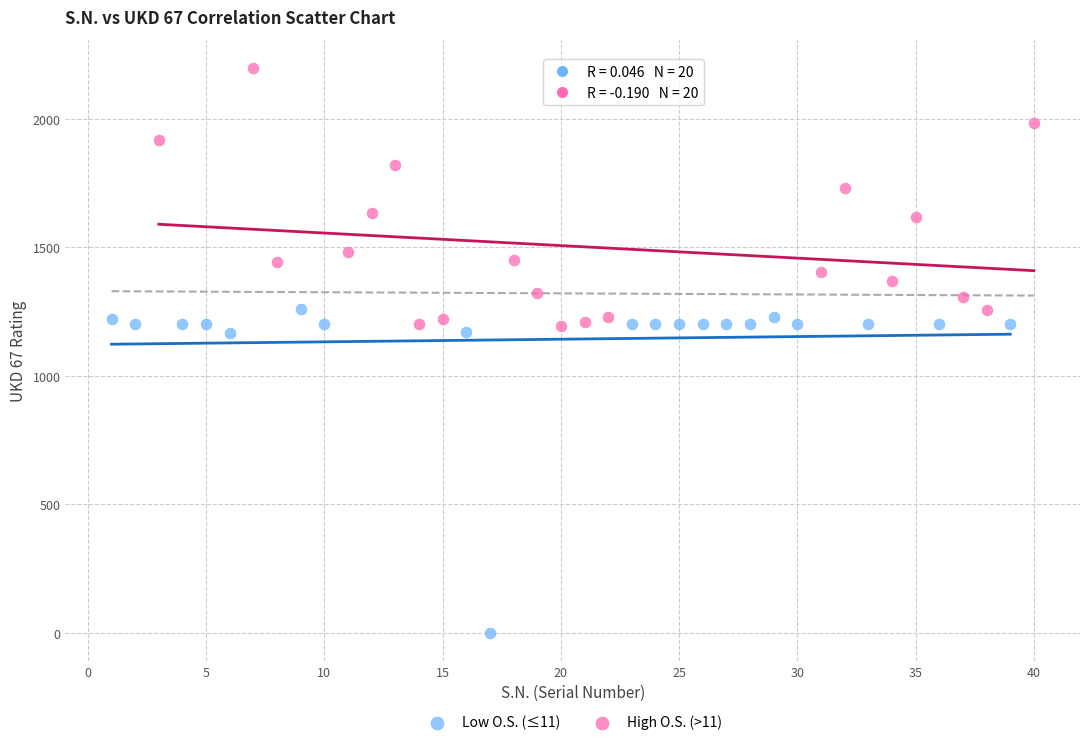

Which series contains the lowest Y value?

Low O.S. (≤11)